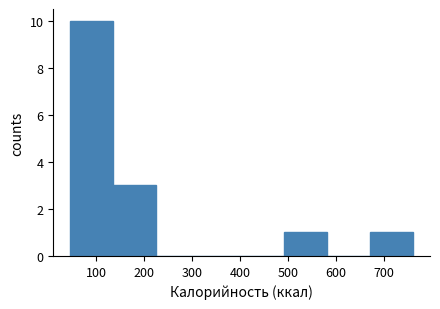

Which range on the x-axis has the tallest bar?

50 to 140